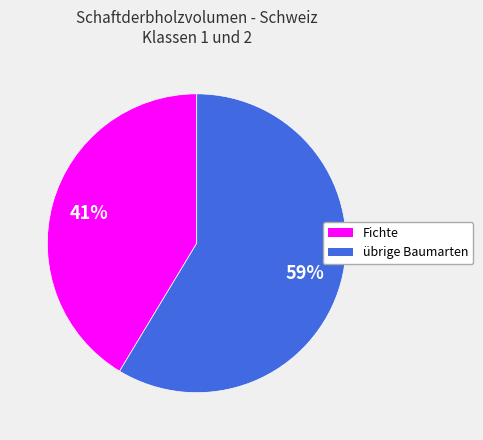

To the nearest percent, what is the average slice percentage?

50%